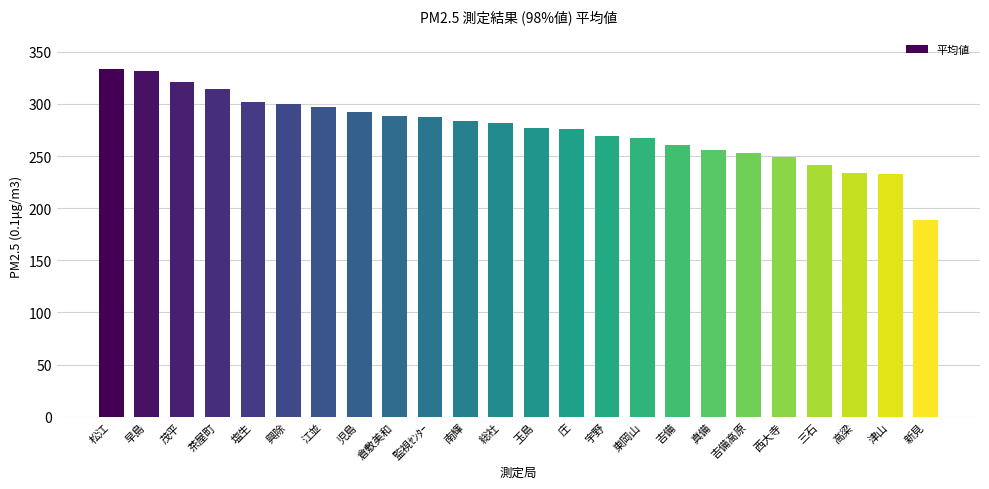

How many categories are shown in the chart?

24